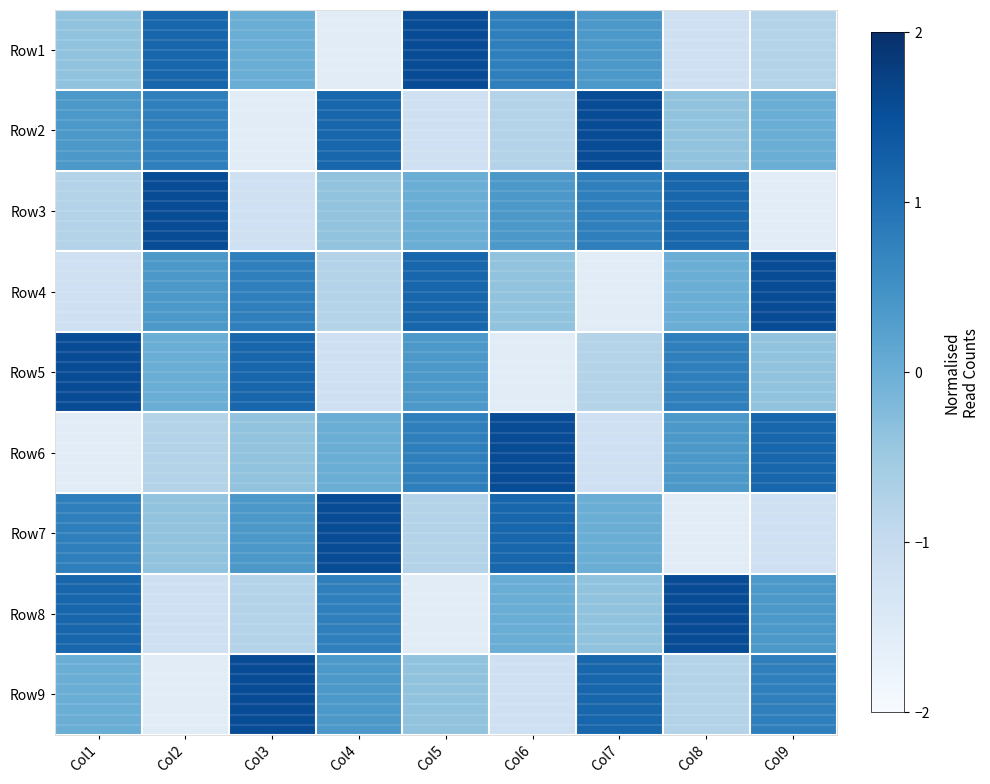

Rank the series by their maximum value, from lowest to highest.

Row1, Row2, Row3, Row4, Row5, Row6, Row7, Row8, Row9